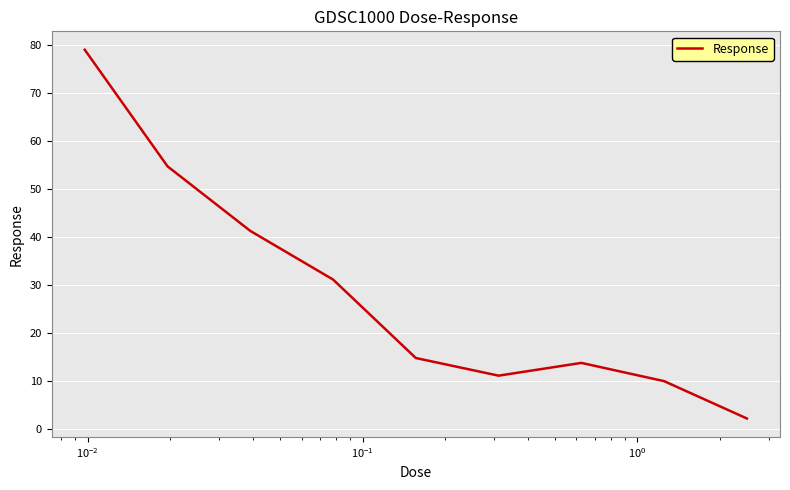

What is the minimum value shown in the chart?

2.2